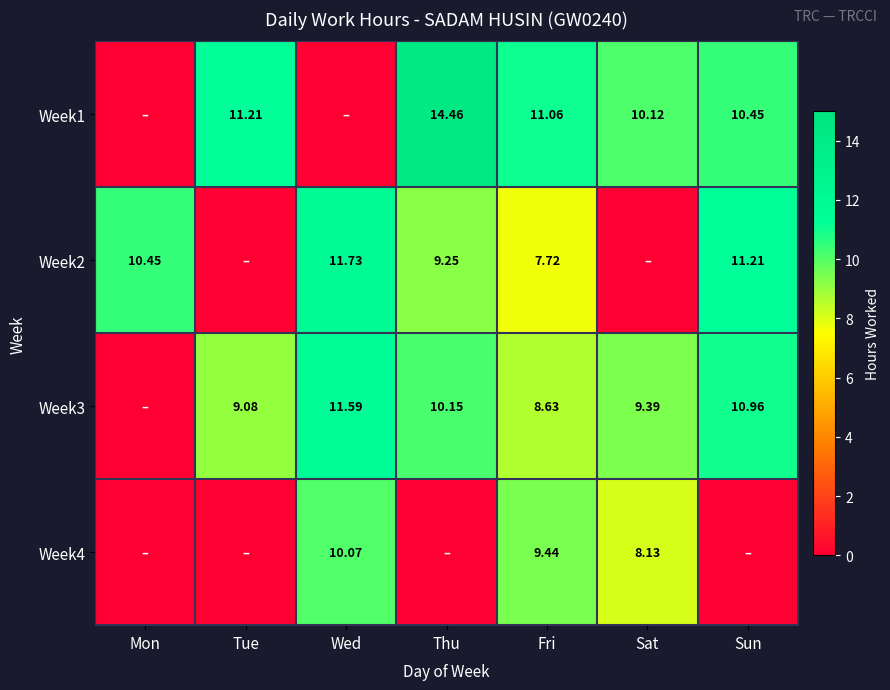

The Week3 series shows 16.9 at Thu. True or false?

False